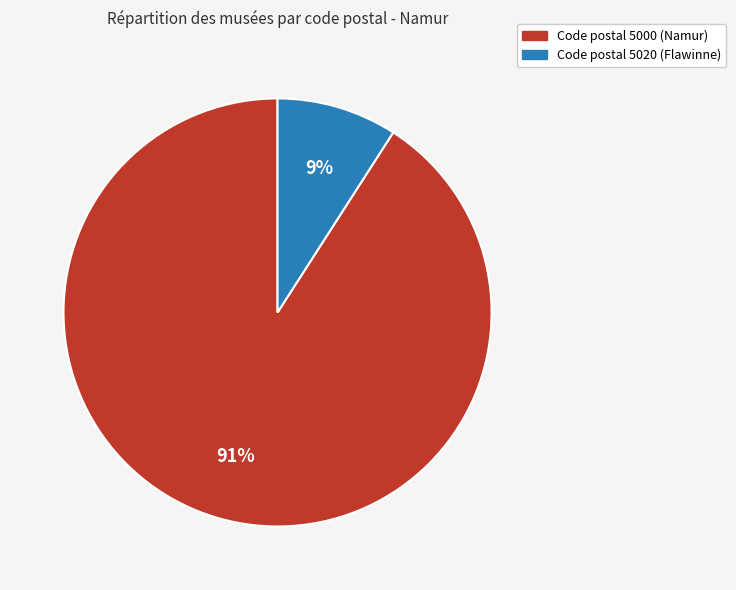

Count the number of slices in the pie.

2